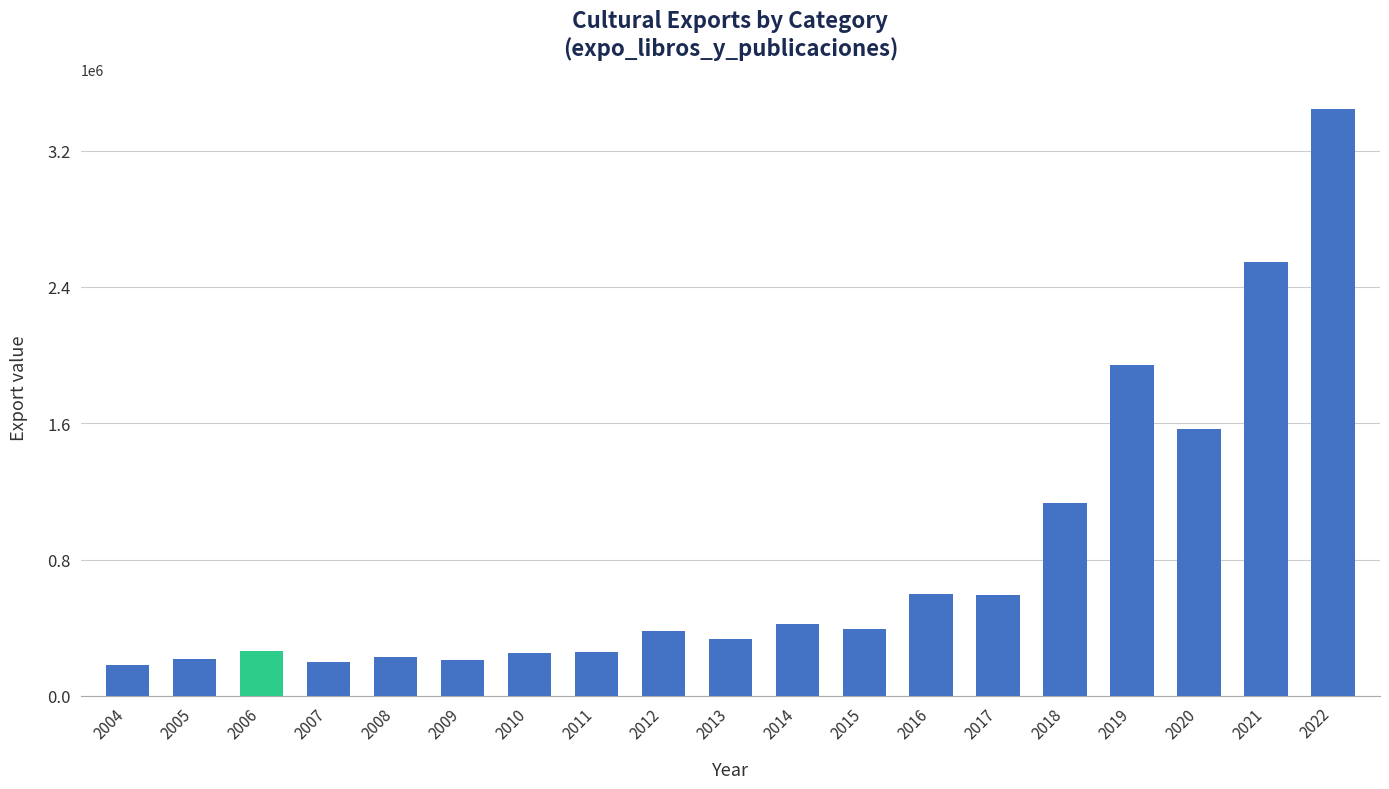

What is the maximum value shown in the chart?

3444880